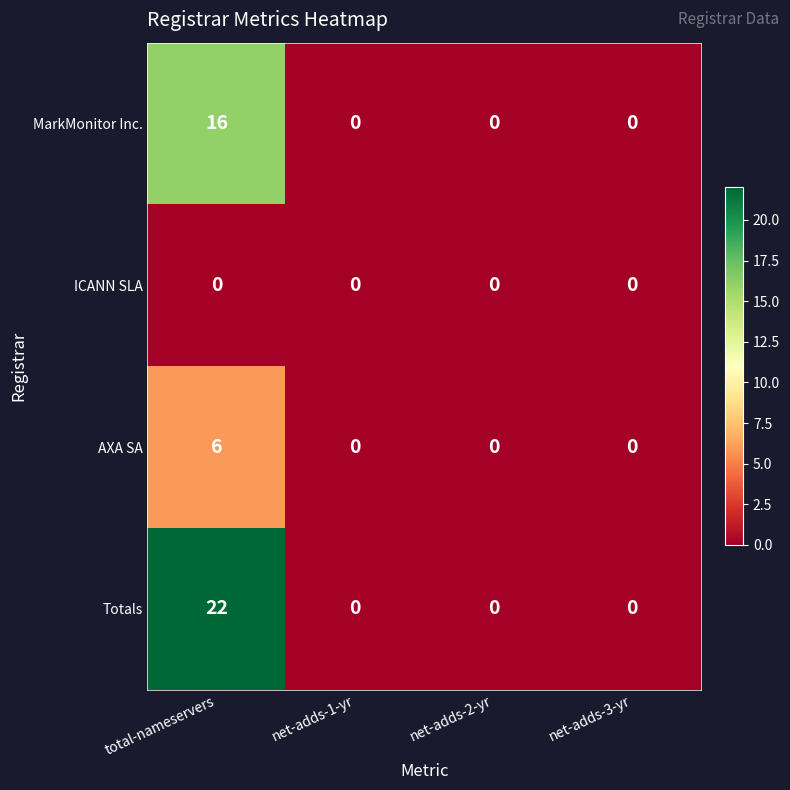

List the series in order of their peak value, highest first.

Totals, MarkMonitor Inc., AXA SA, ICANN SLA